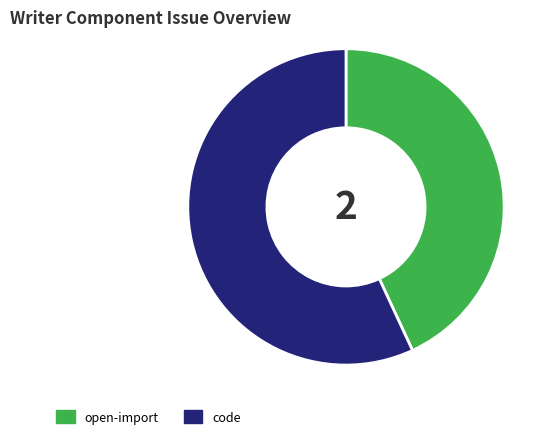

Is the sum of code and open-import greater than half?

Yes